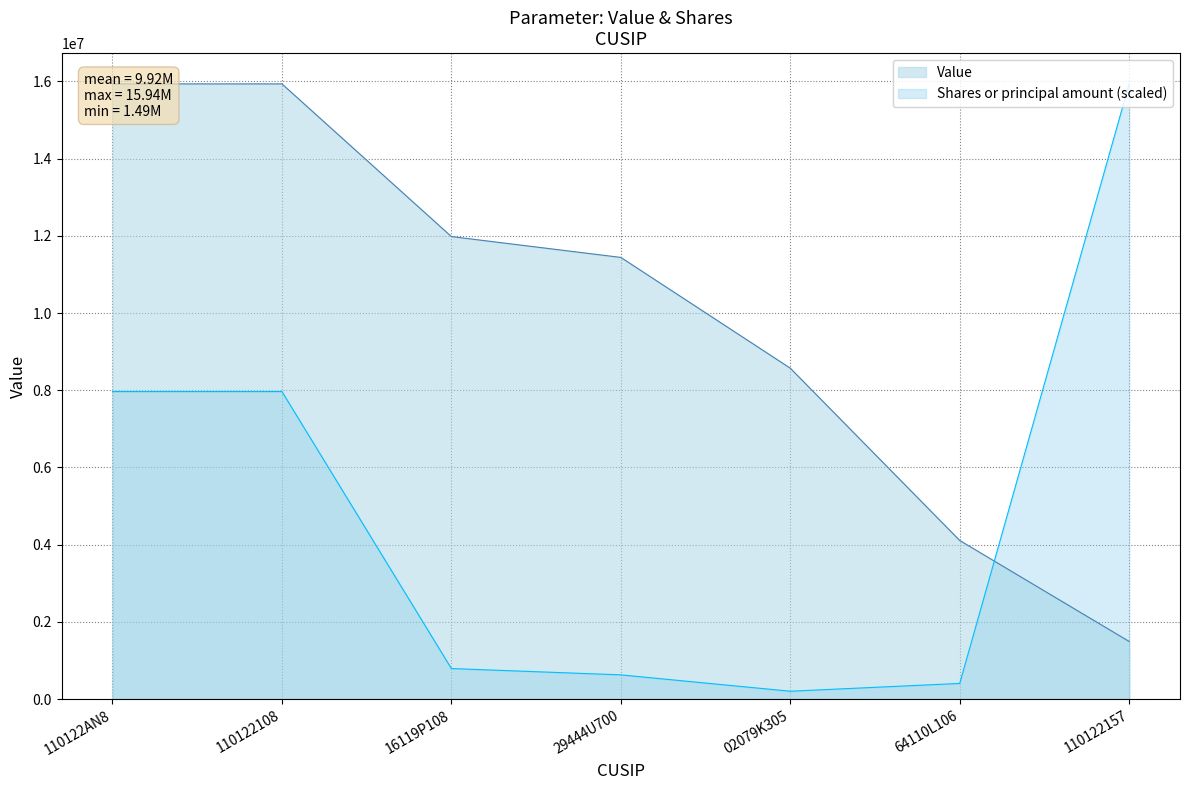

At which label does Shares or principal amount reach its minimum?

02079K305